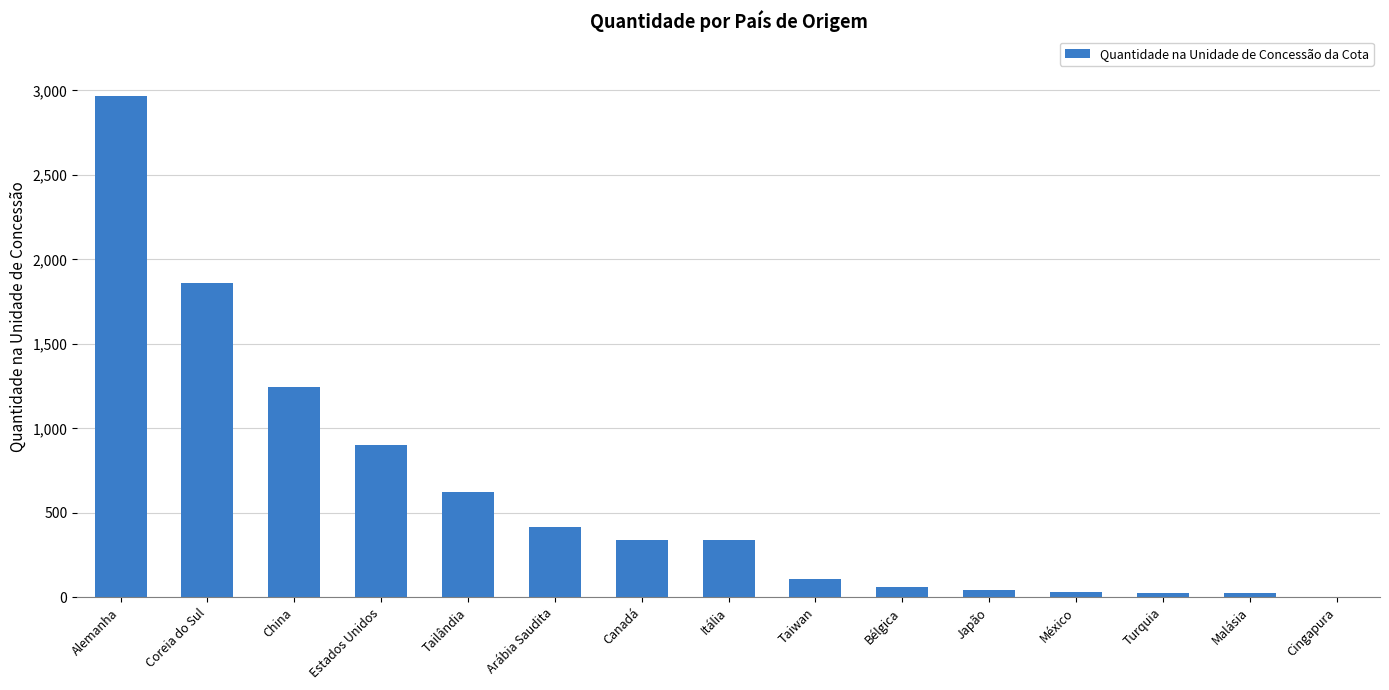

The value at Coreia do Sul is 2507.3. True or false?

False